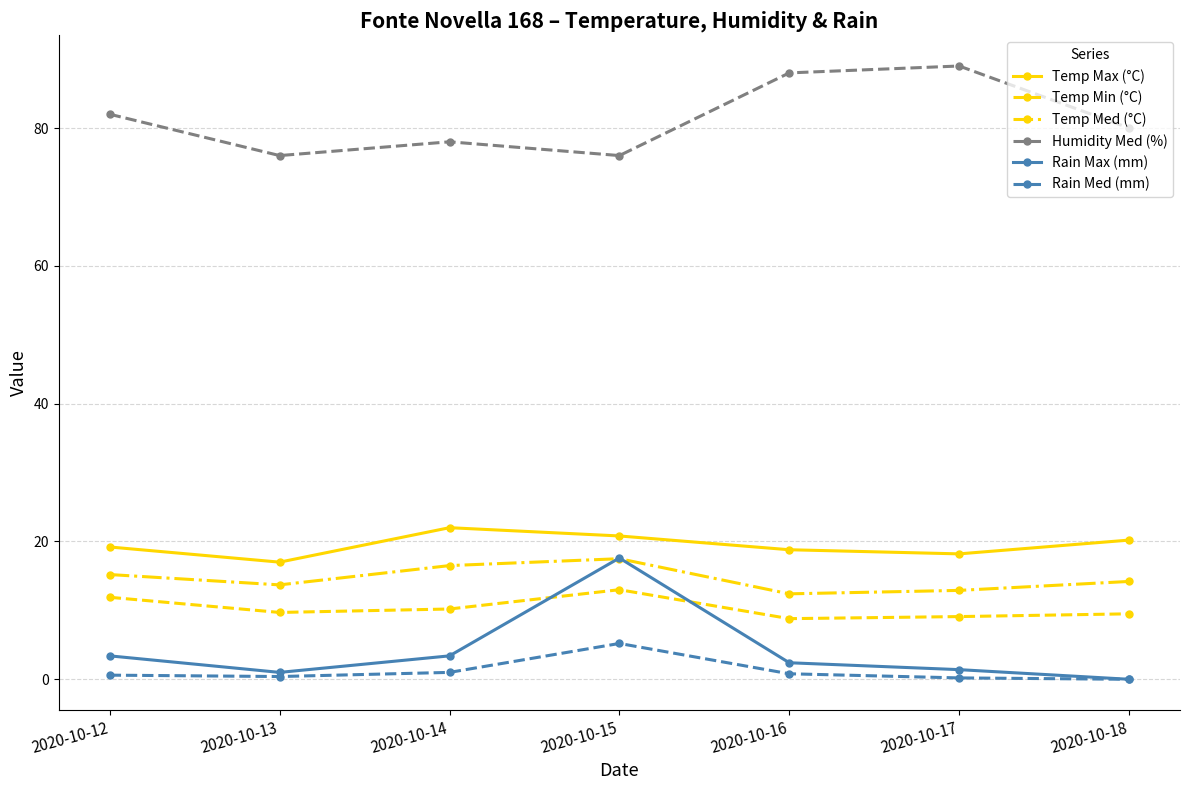

What are all the series names shown in the legend?

Temp Max (°C), Temp Min (°C), Temp Med (°C), Humidity Med (%), Rain Max (mm), Rain Med (mm)